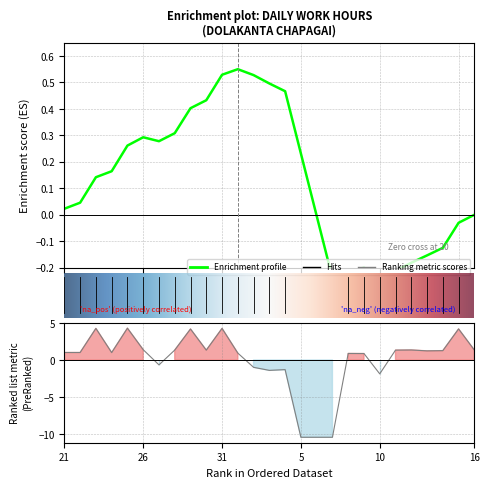

List the labels in order of value, largest first.

25, 23, 31, 15, 29, 26, 12, 28, 16, 30, 11, 14, 13, 21, 22, 24, 1, 8, 9, 27, 2, 4, 3, 10, 5, 6, 7